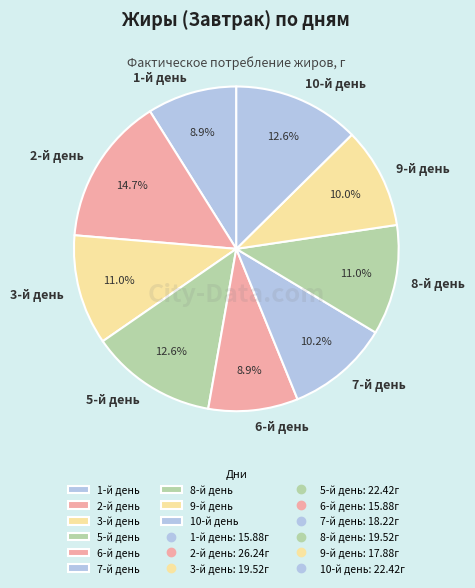

Combined, what portion of the pie is 9-й день and 5-й день?

22.6%